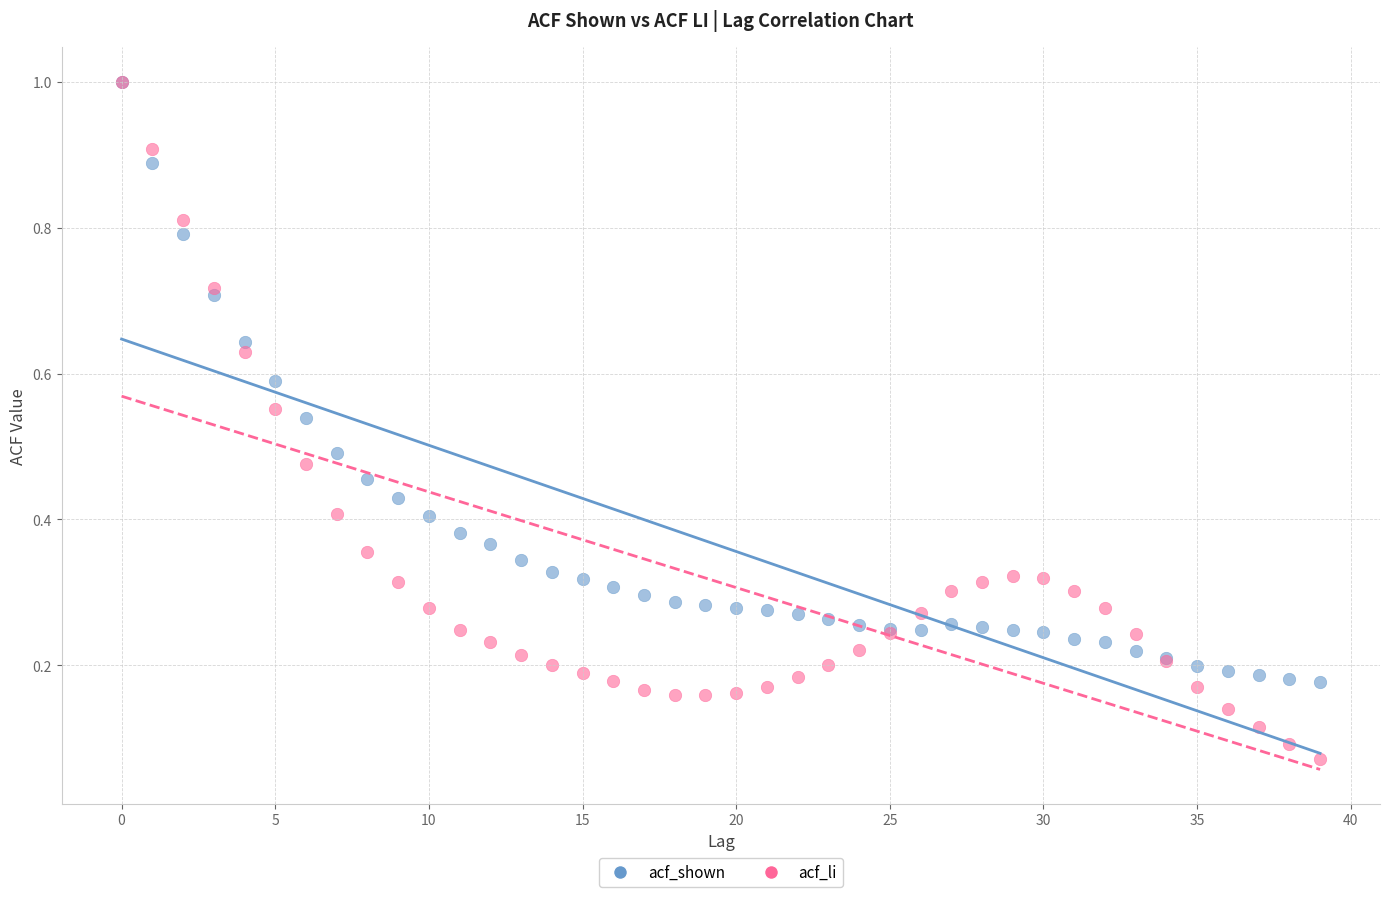

What are all the series names shown in the legend?

acf_shown, acf_li